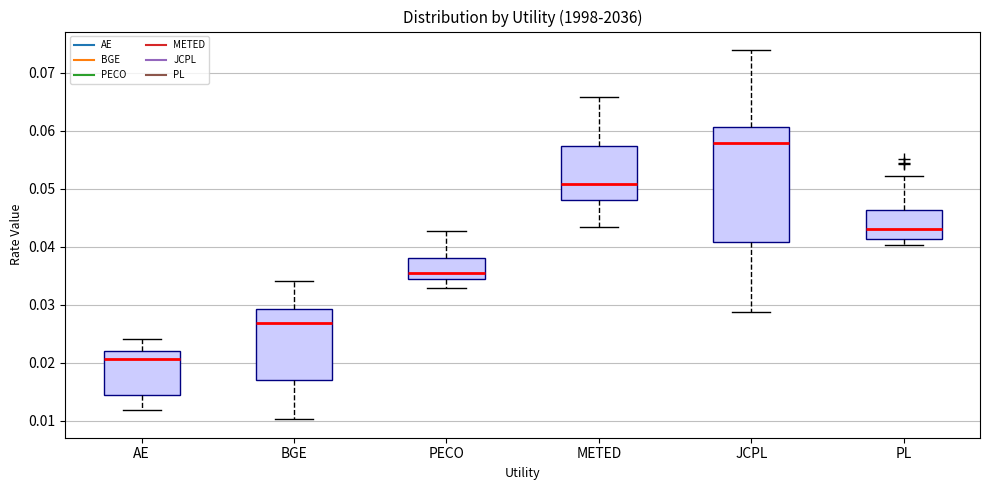

Which box has the lowest median line?

AE